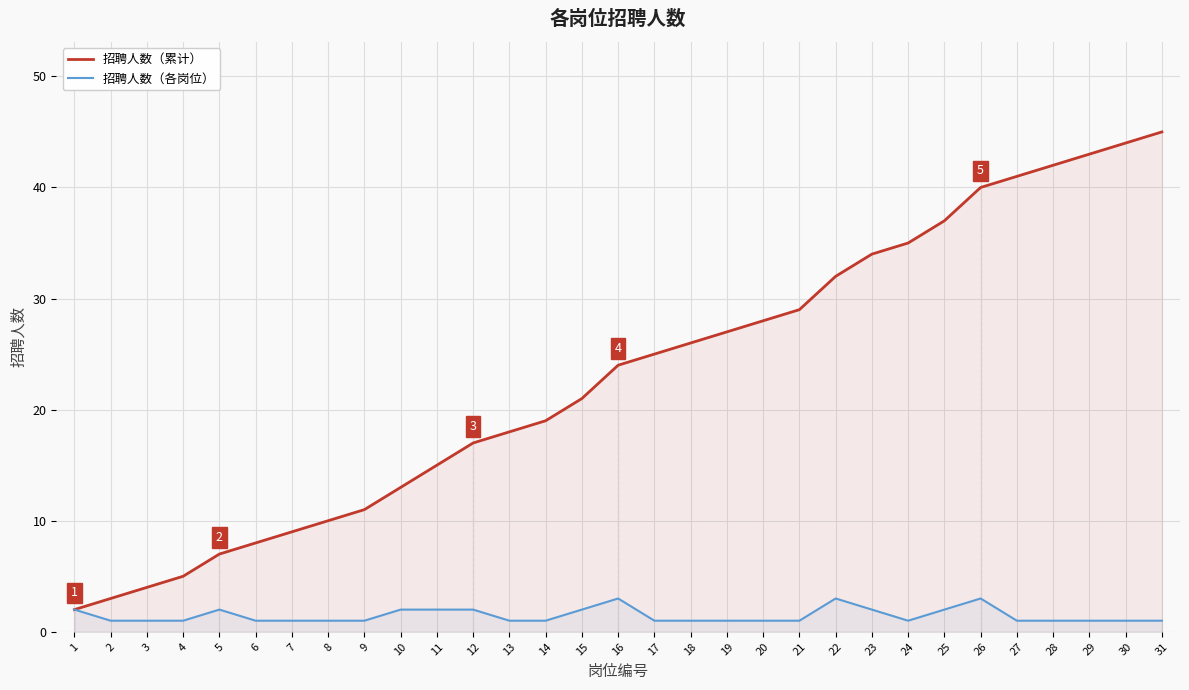

True or false: 招聘人数（各岗位） and 招聘人数（累计） cross at least once.

False